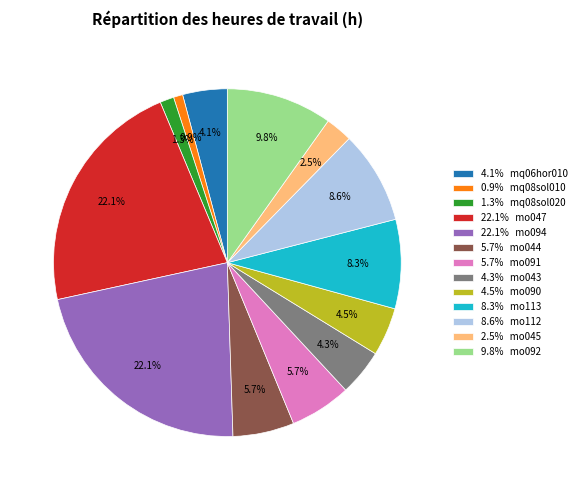

To the nearest percent, what is the average slice percentage?

8%